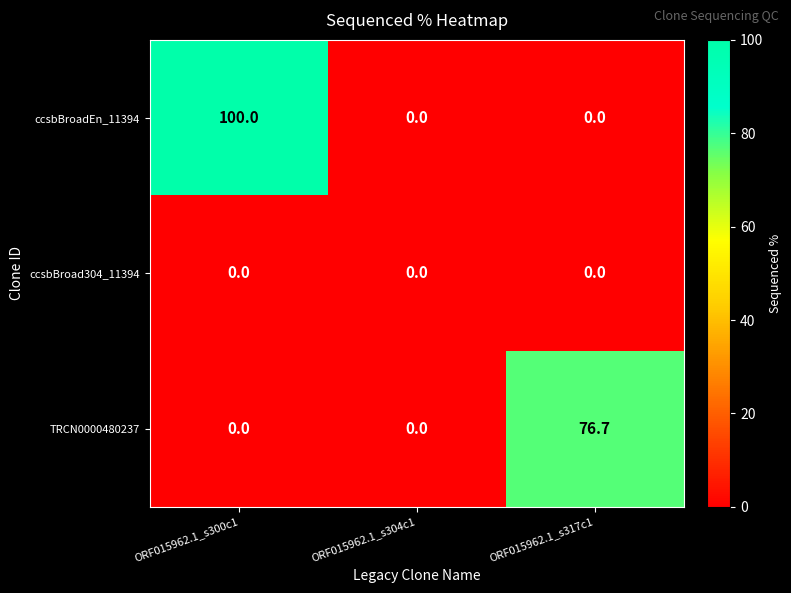

What is the sum of the ccsbBroadEn_11394 values at ORF015962.1_s304c1 and ORF015962.1_s300c1?

100.0